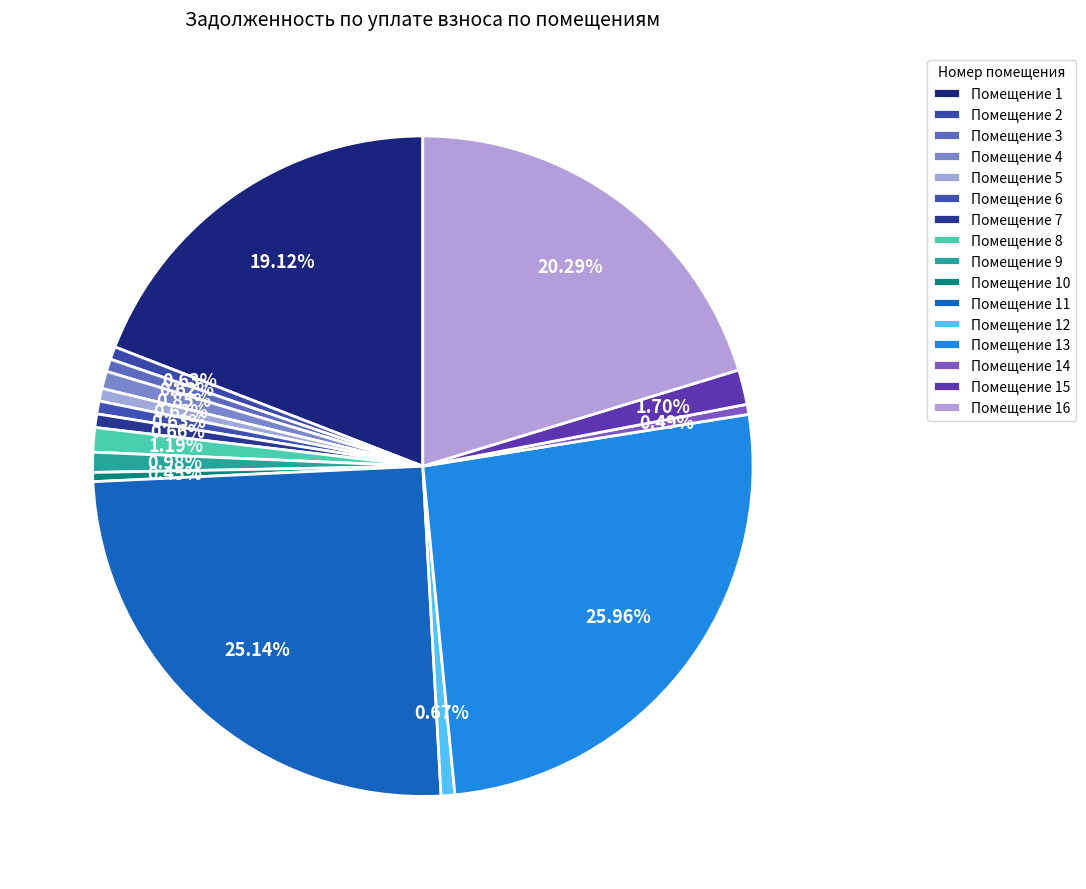

Rank the categories by value from lowest to highest.

10, 14, 3, 5, 2, 6, 7, 12, 4, 9, 8, 15, 1, 16, 11, 13